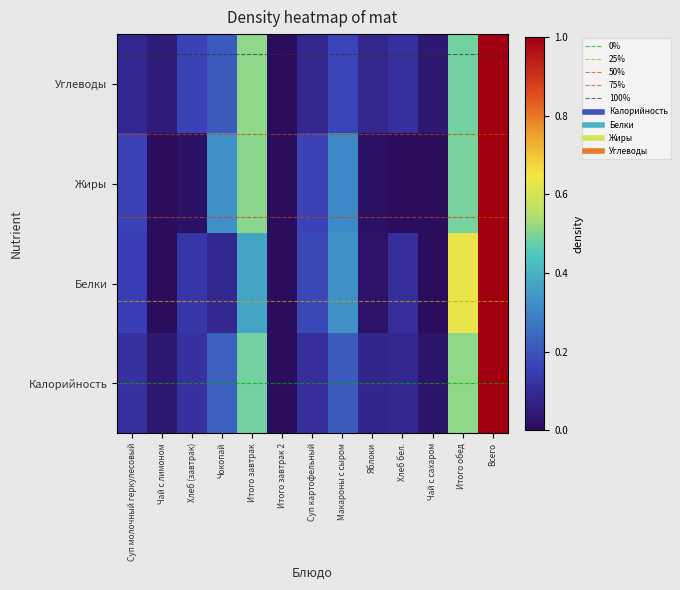

What is the sum of the Углеводы values at Суп картофельный and Хлеб (завтрак)?

0.2